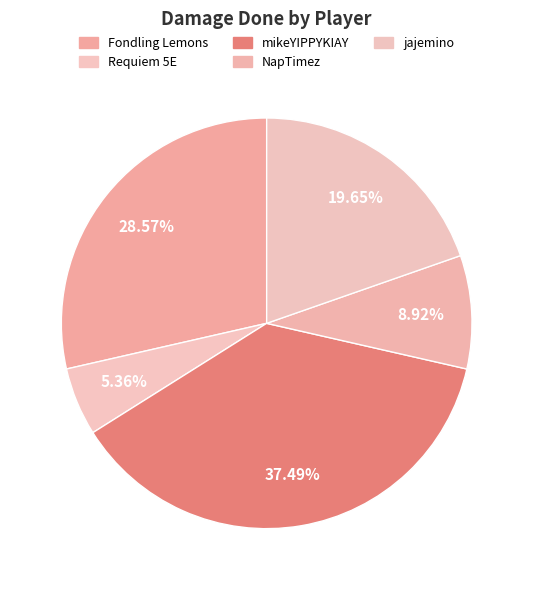

To the nearest percent, what portion does NapTimez represent?

9%